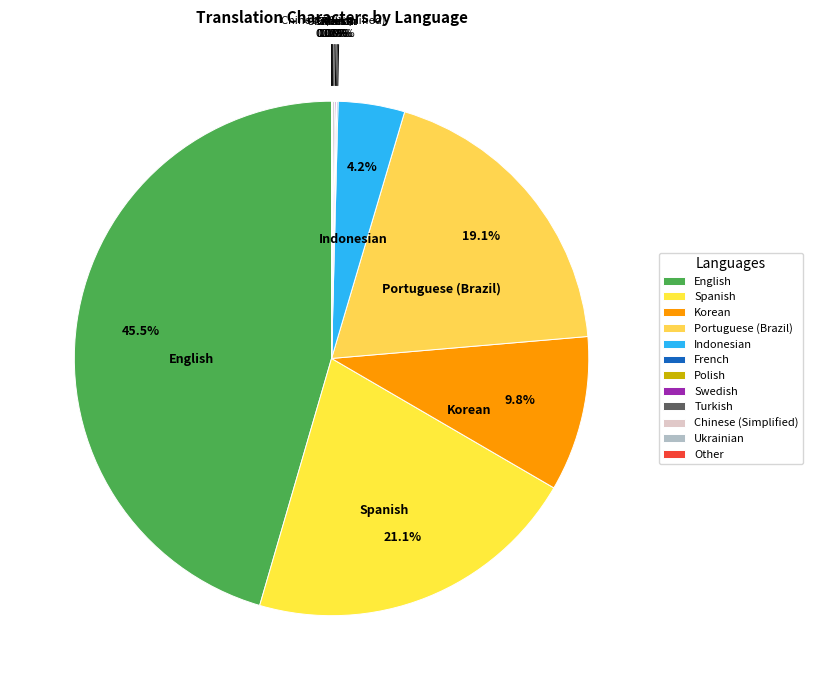

Is there any slice that represents more than half of the pie?

No